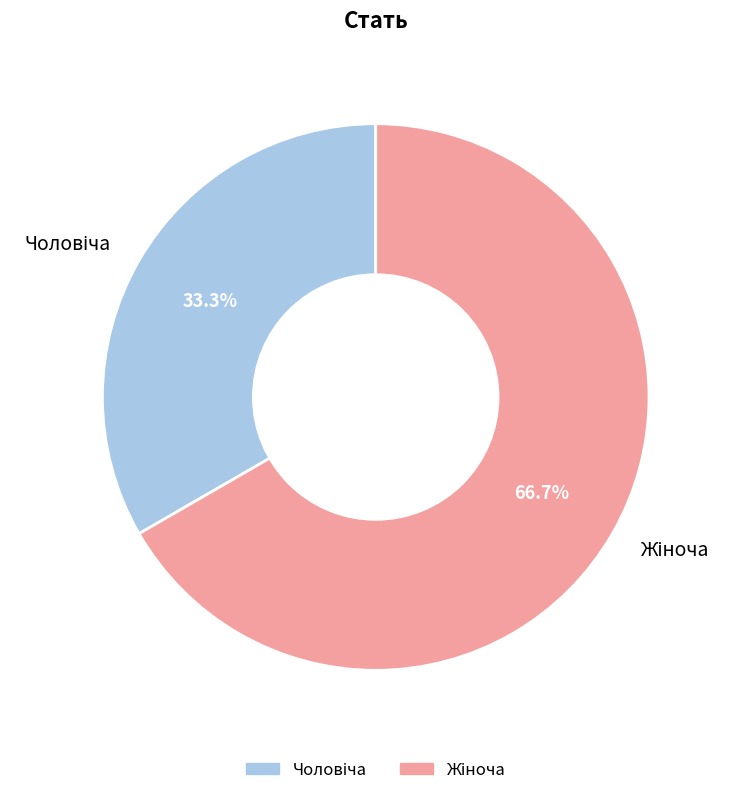

Does any single category account for the majority?

Yes